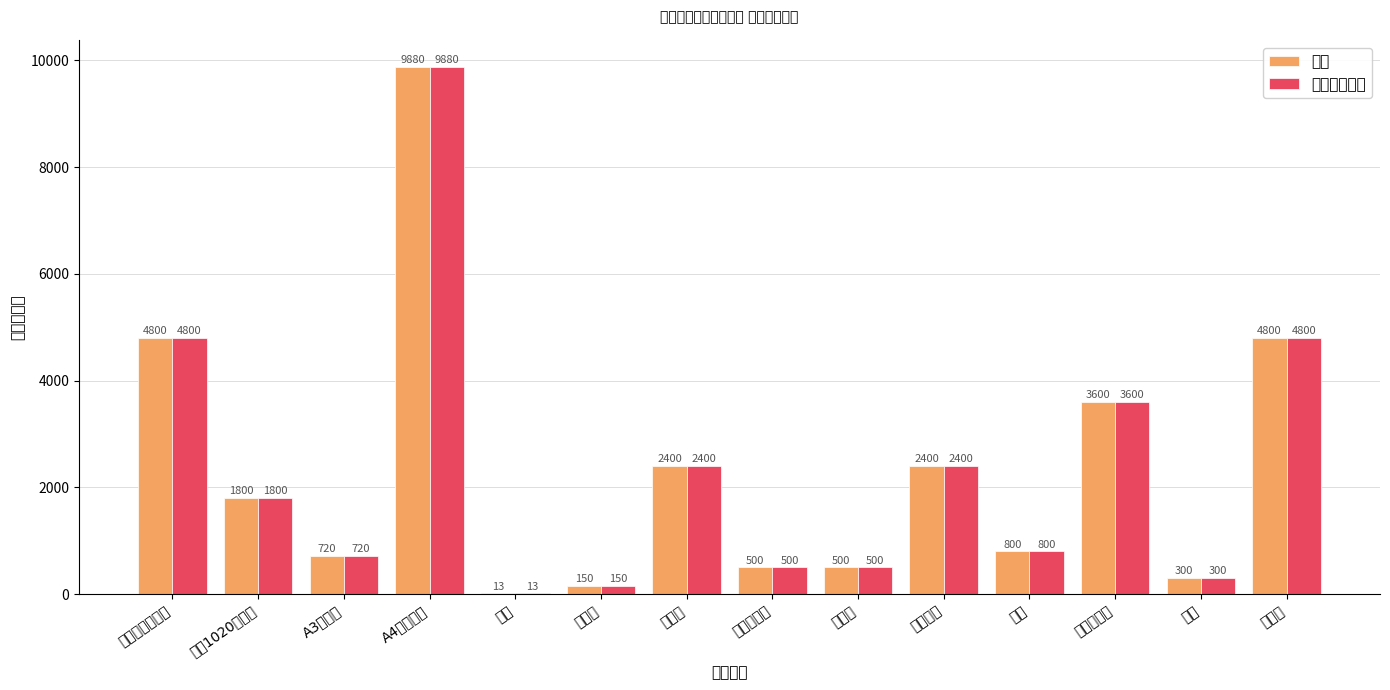

Does the chart contain any negative values?

No